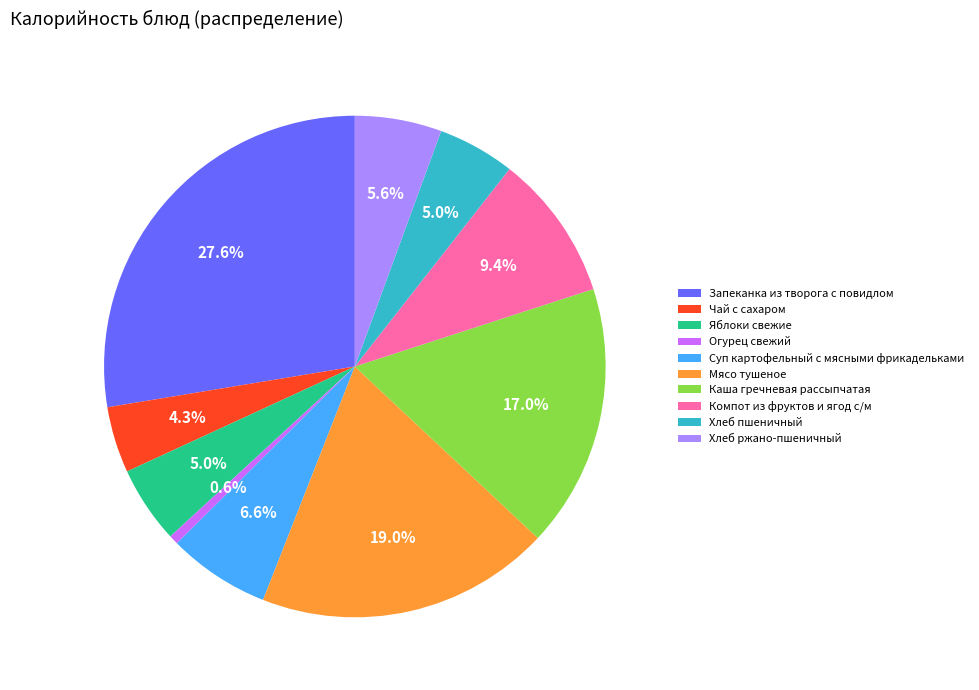

Which has a higher value, Каша гречневая рассыпчатая or Хлеб пшеничный?

Каша гречневая рассыпчатая